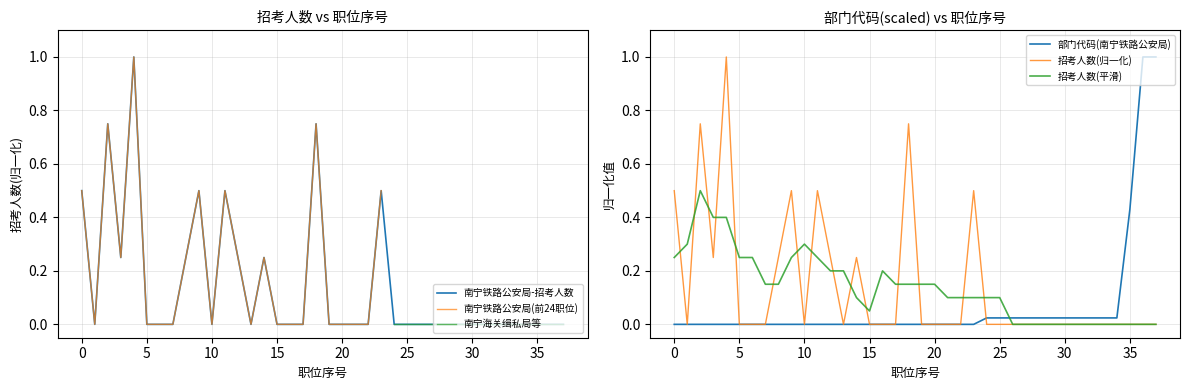

After their last crossing, which series has the higher values: 招考人数 or 部门代码(scaled)?

部门代码(scaled)